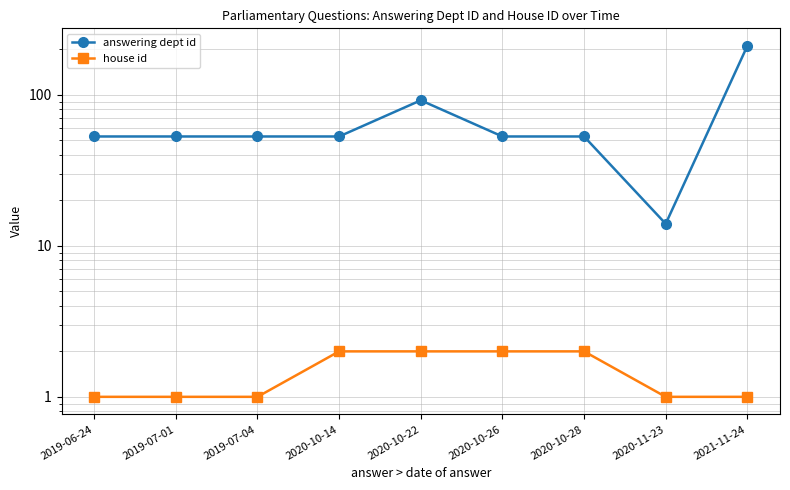

What are all the series names shown in the legend?

answering dept id, house id